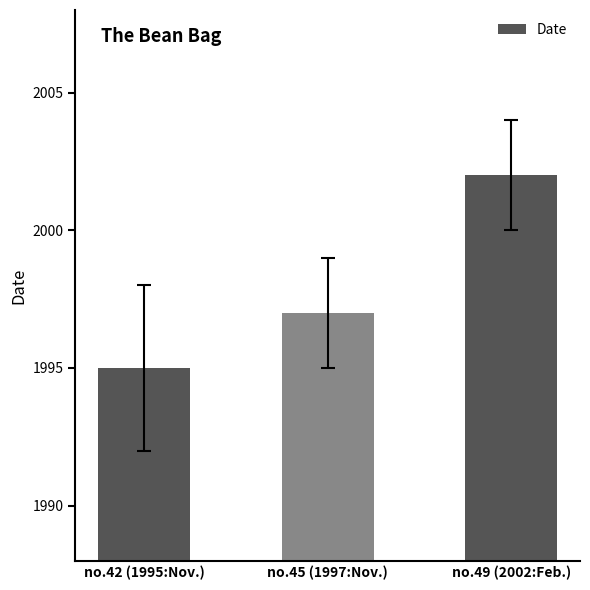

What is the label of the 1st bar from the left?

no.42 (1995:Nov.)